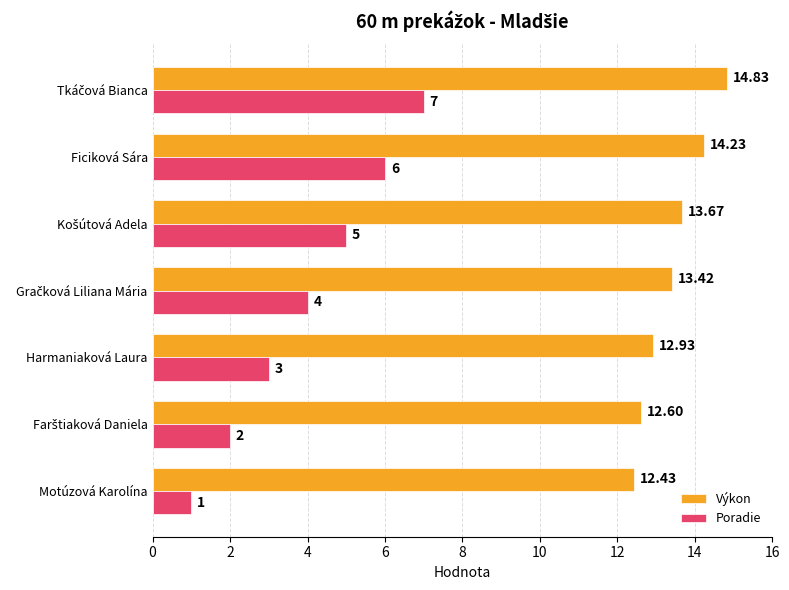

Rank the series at Motúzová Karolína from highest to lowest value.

Výkon, Poradie